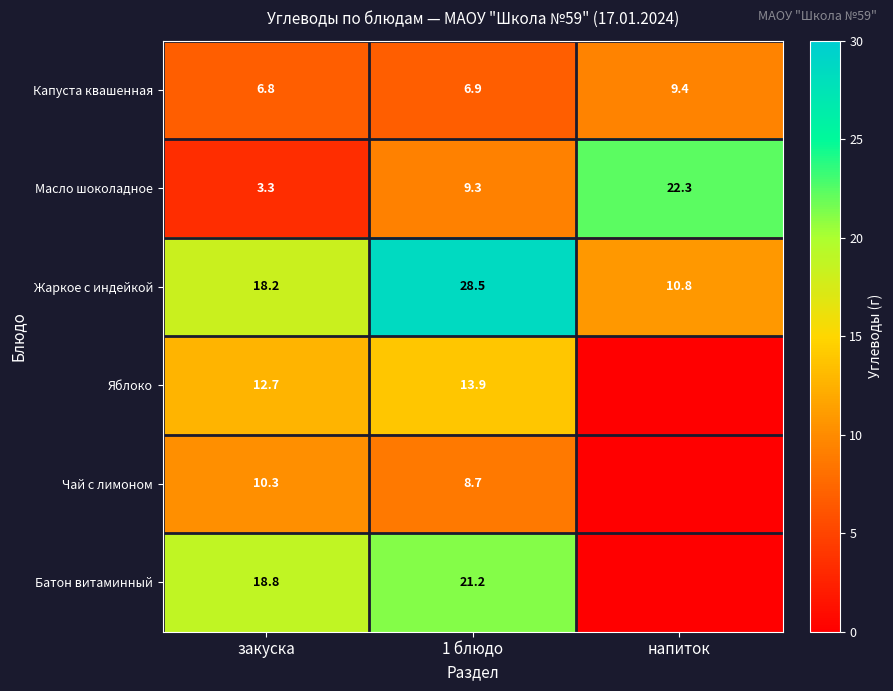

Which category has the lowest value in the Масло шоколадное series?

закуска